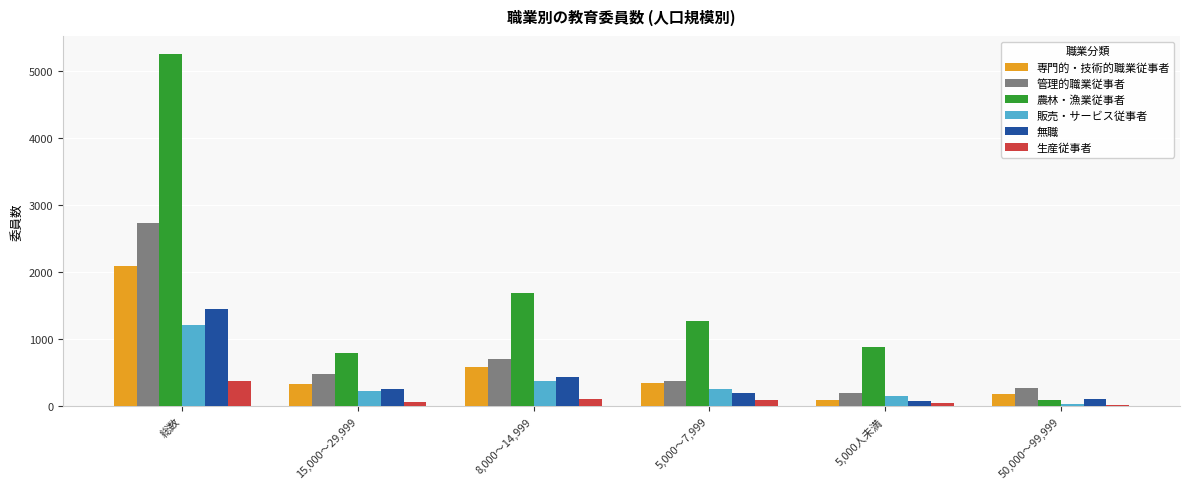

Which category has the highest value in the 無職 series?

総数